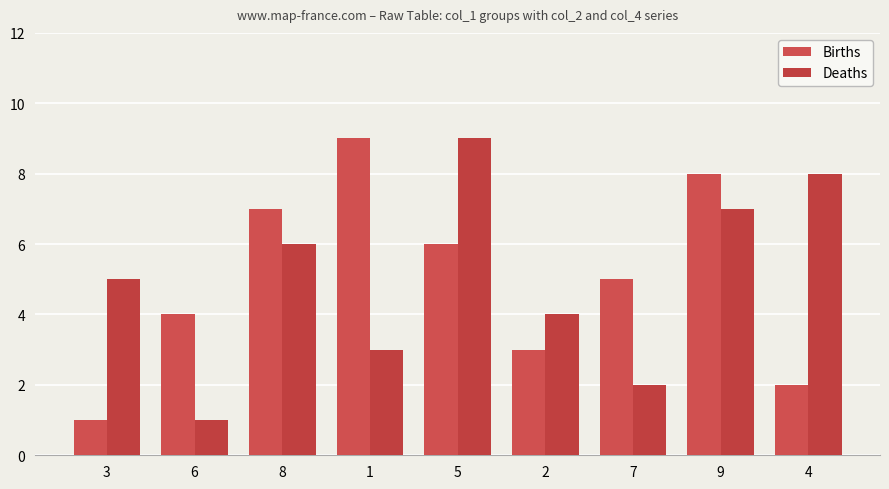

What is the average value of the Deaths series?

5